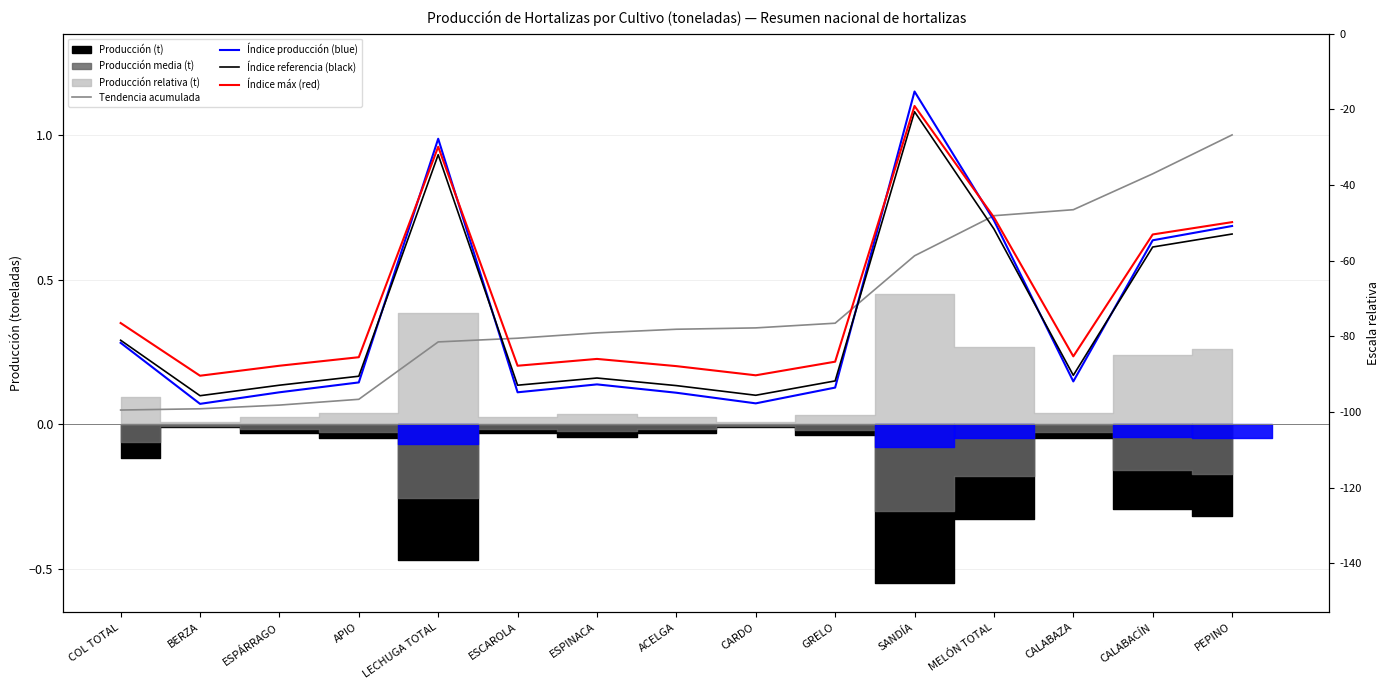

What is the minimum value for Índice referencia (black)?

0.1